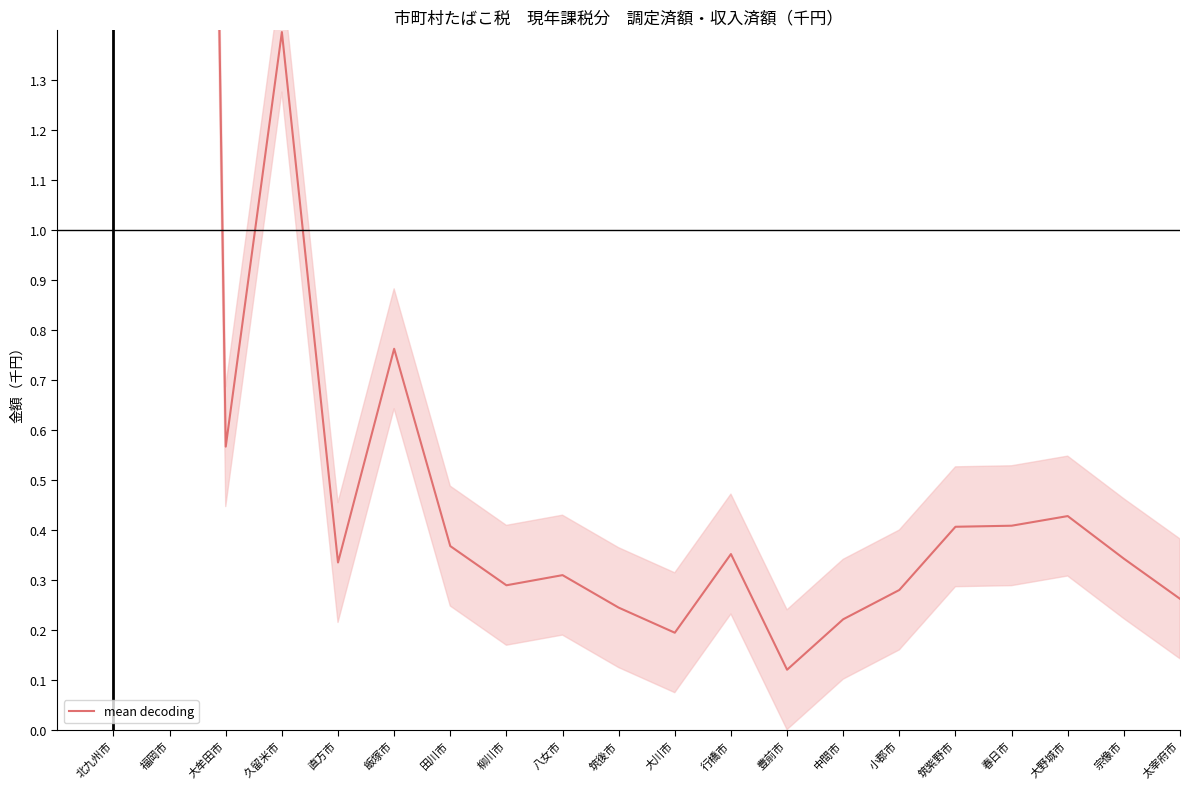

What is the smallest value displayed?

0.1